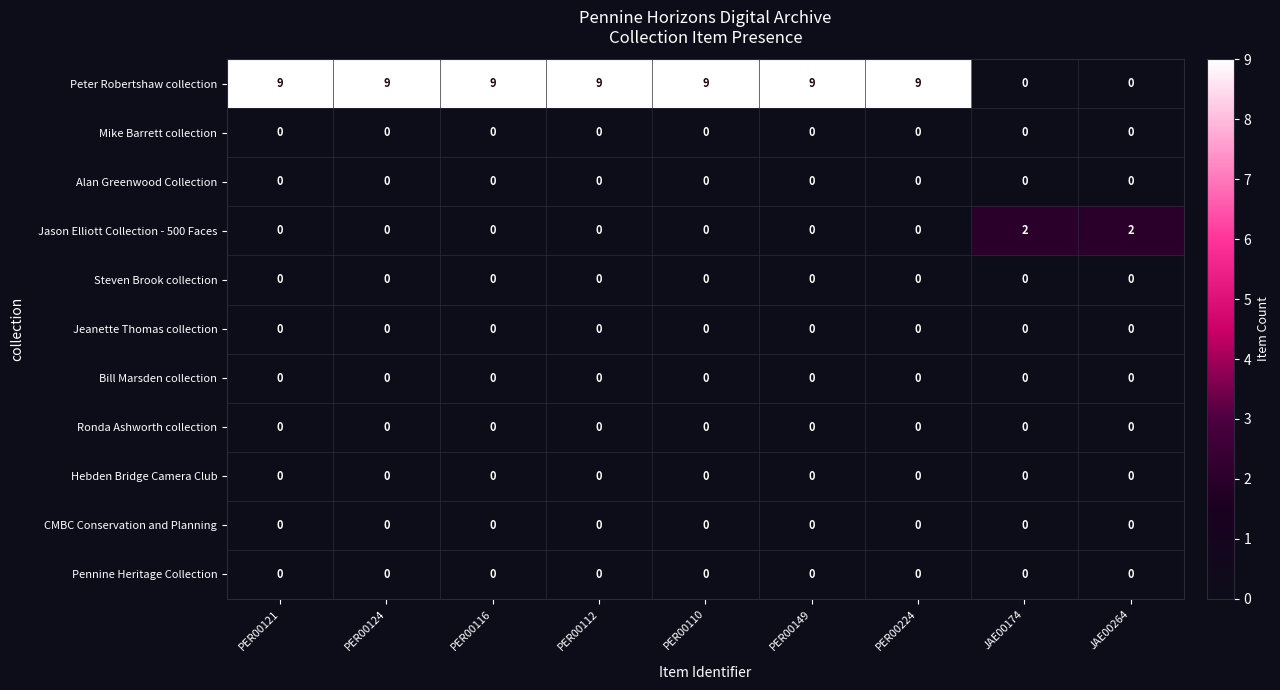

At how many categories does at least one series exceed 8?

7